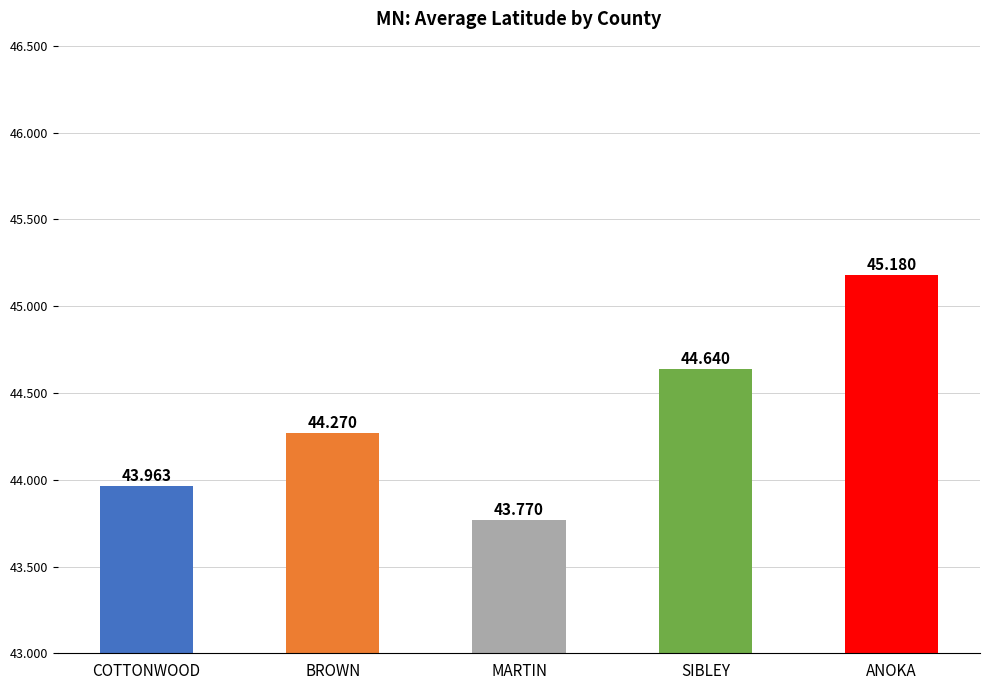

Which has a higher value, ANOKA or MARTIN?

ANOKA